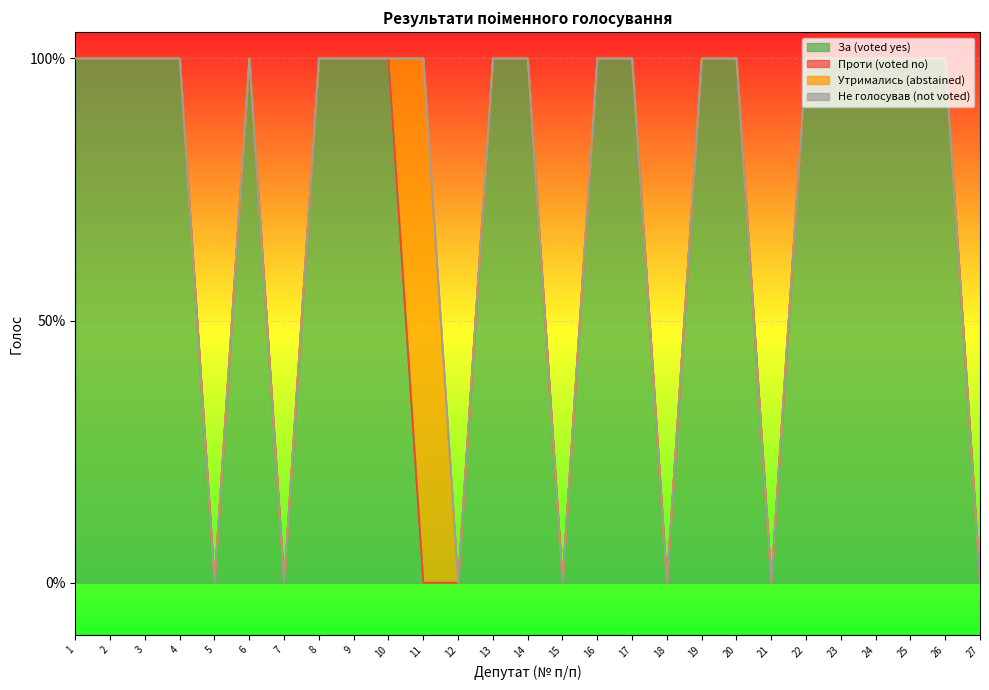

Which has a higher value, 16 or 4?

16